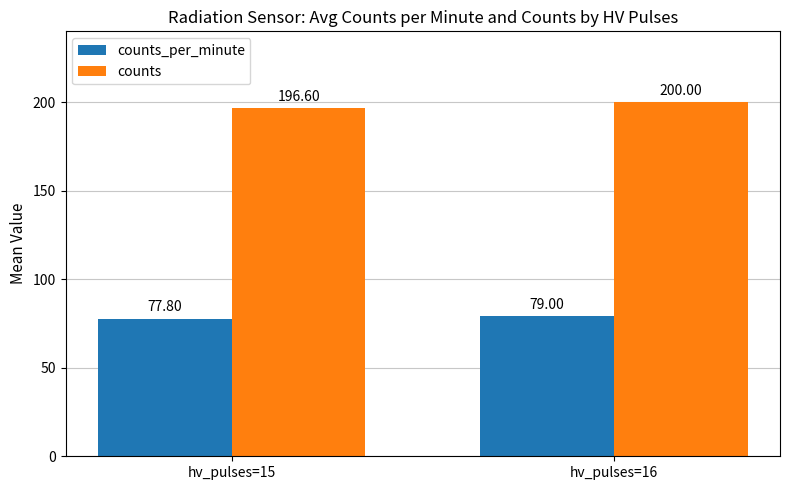

What is the difference between the maximum and minimum values in the counts series?

3.4